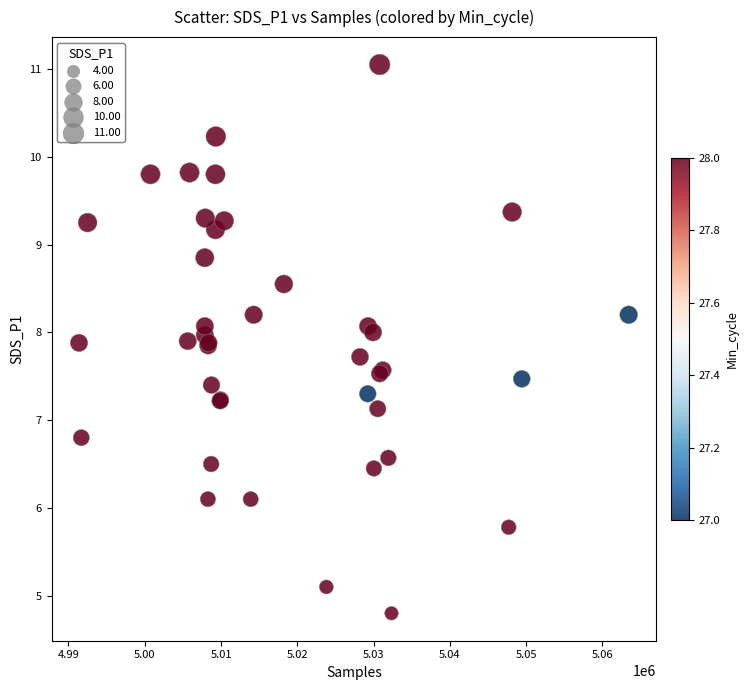

What Y value in the scatter plot is closest to 7?

7.1